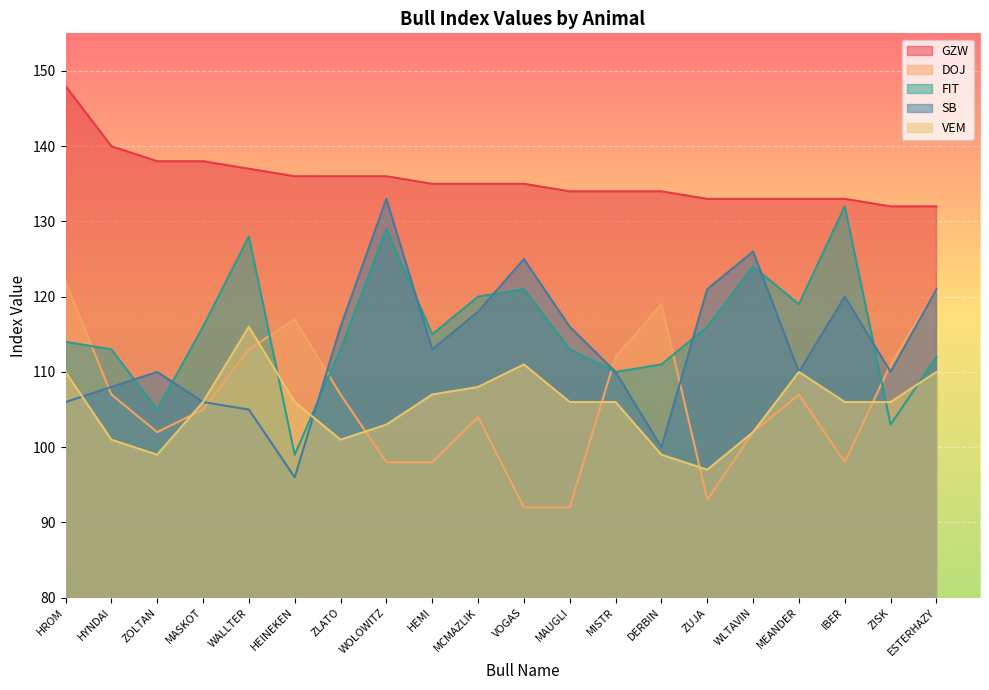

Does the chart display data point markers on the line(s)?

No